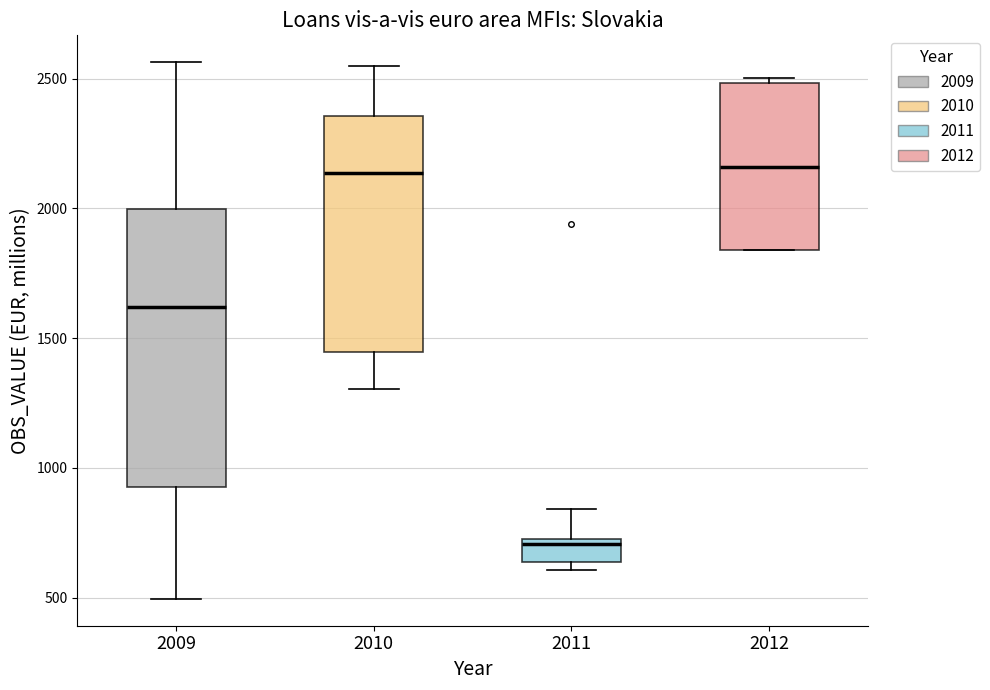

Which box's median line is the lowest?

2011